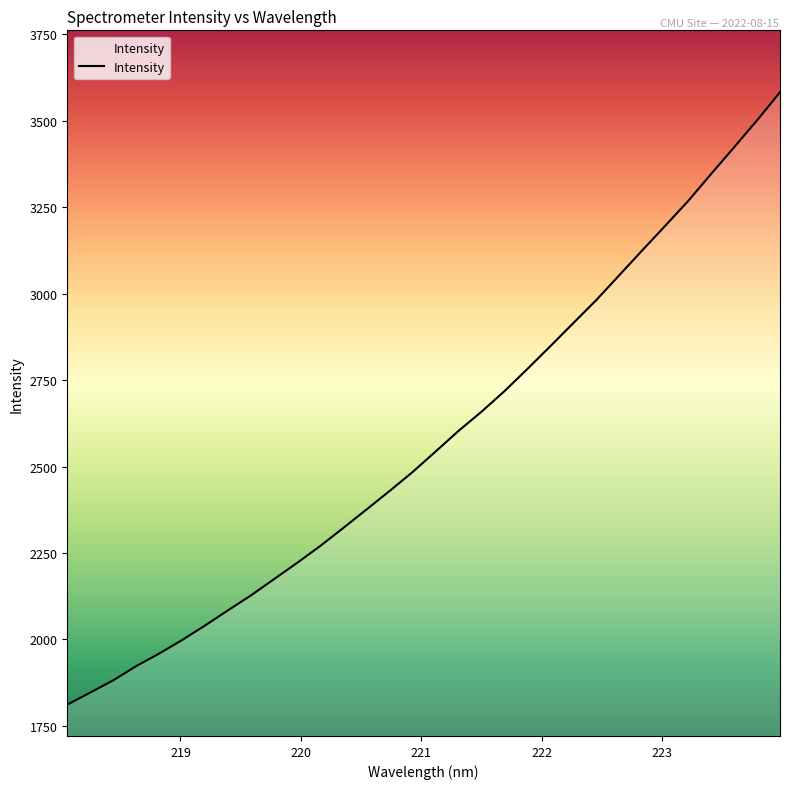

What is the difference between the maximum and minimum values?

1770.6